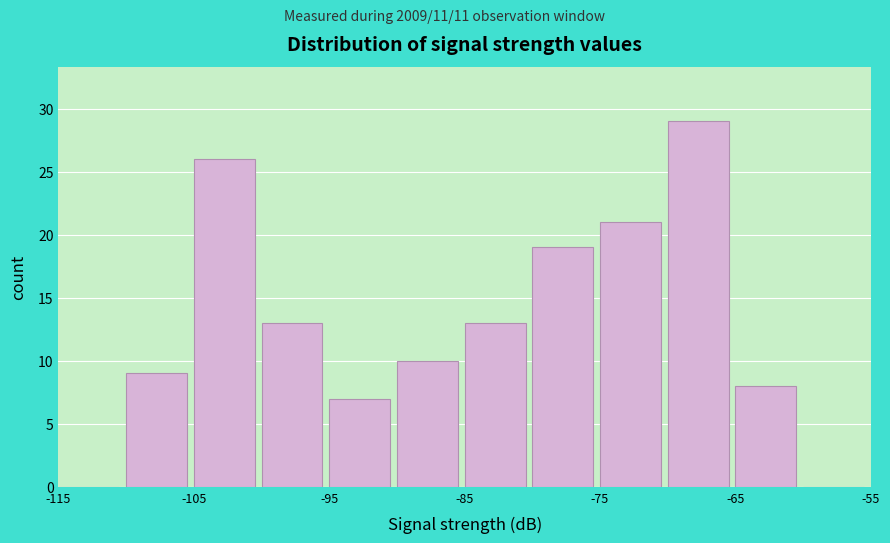

Reading left to right, list every bar in this chart as the range it spans on the x-axis followed by its height. The values are not printed on the chart, so give them approximately, as read against the axis.

-115 to -110: 0
-110 to -105: 9
-105 to -100: 26
-100 to -95: 13
-95 to -90: 7
-90 to -85: 10
-85 to -80: 13
-80 to -75: 19
-75 to -70: 21
-70 to -65: 29
-65 to -60: 8
-60 to -55: 0